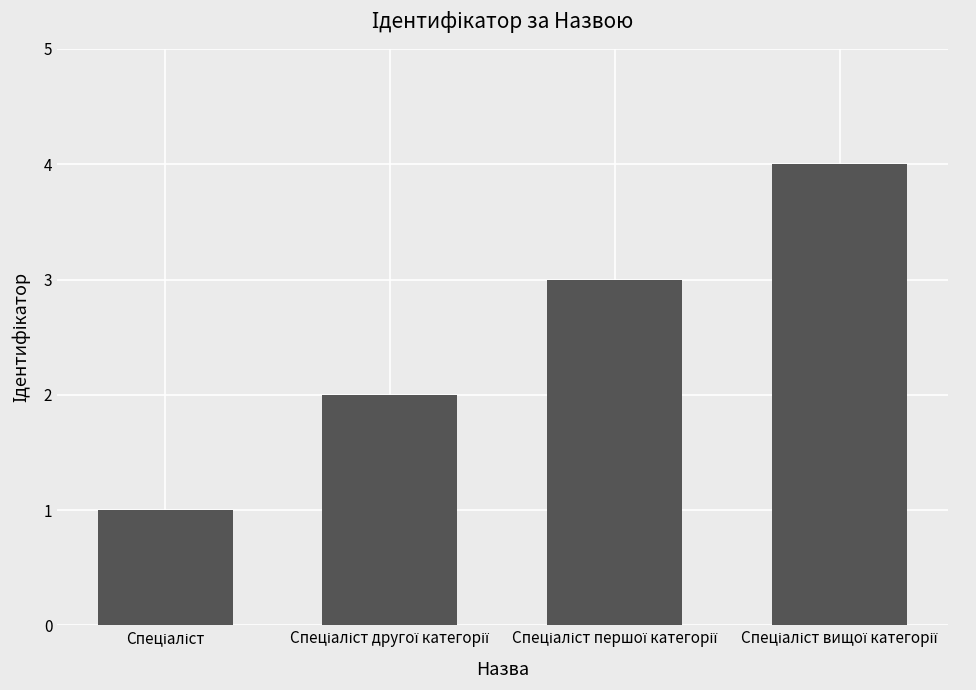

What is the difference between the maximum and minimum values?

3